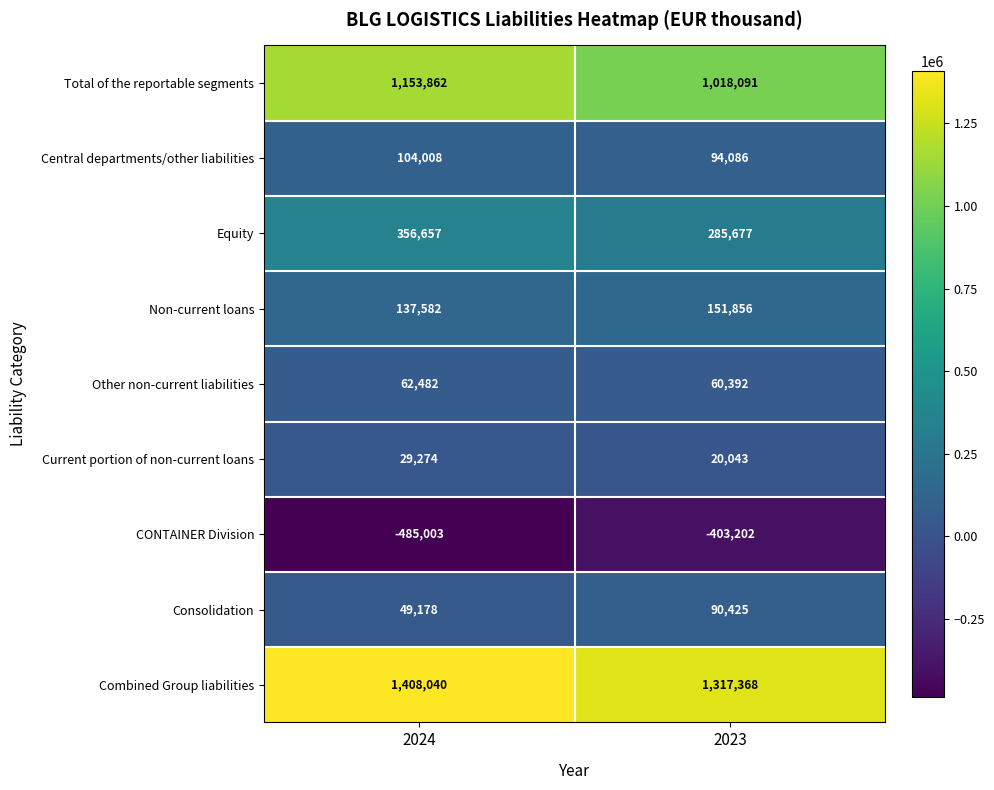

List the series in order of their peak value, lowest first.

CONTAINER Division, Current portion of non-current loans, Other non-current liabilities, Consolidation, Central departments/other liabilities, Non-current loans, Equity, Total of the reportable segments, Combined Group liabilities